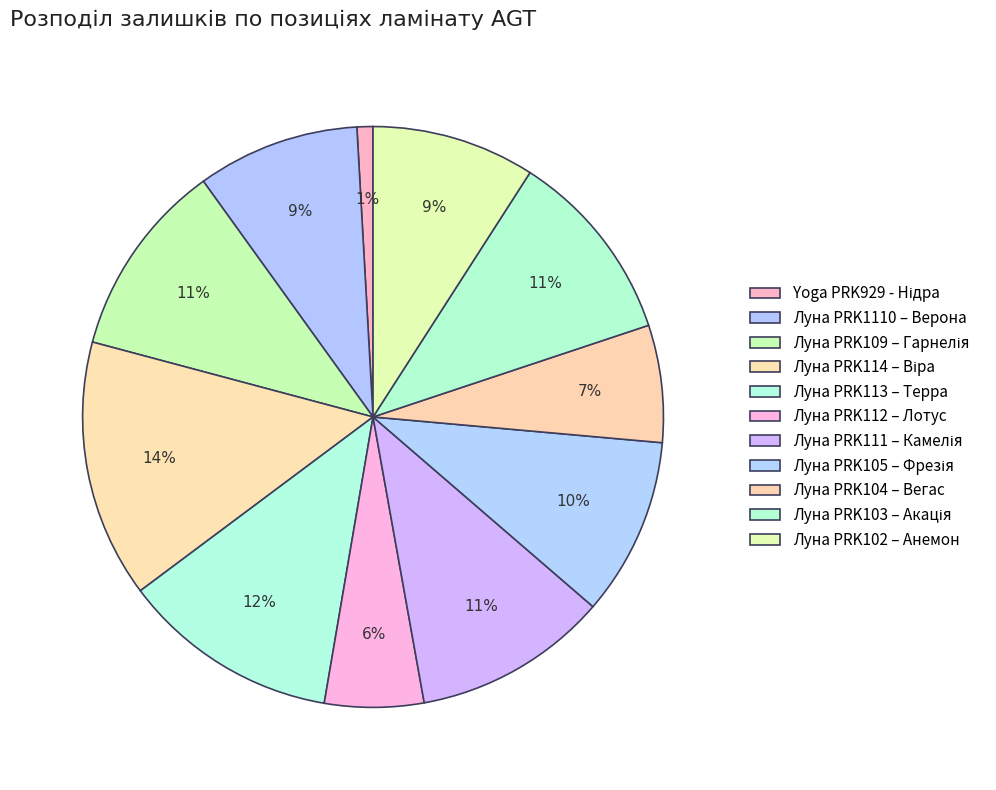

How many slices are in this pie chart?

11